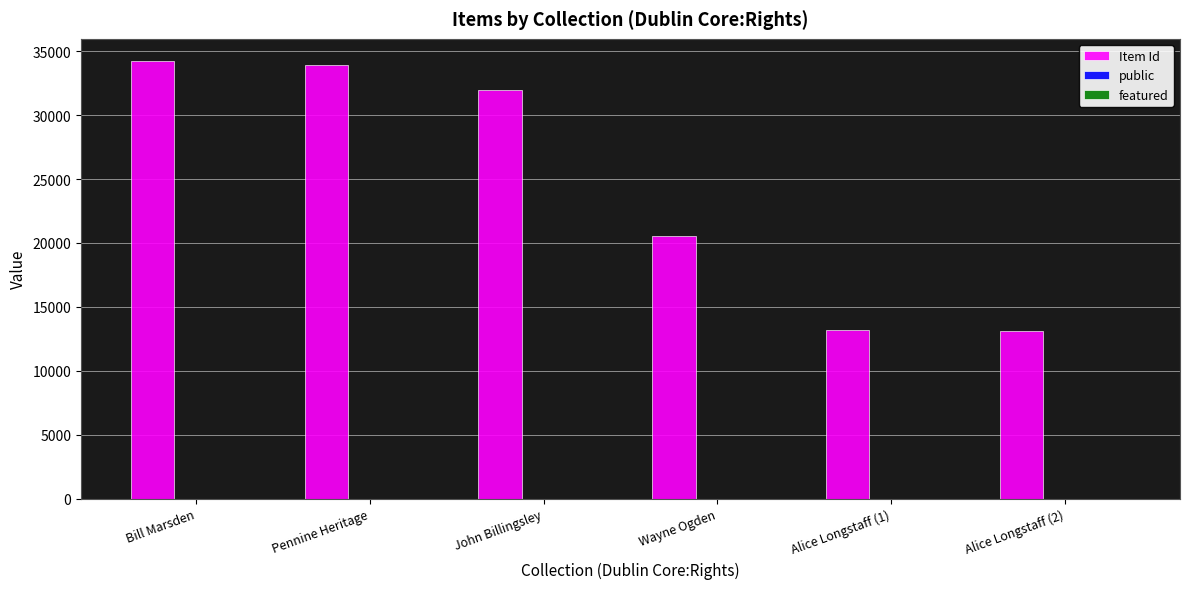

The value of Item Id at Alice Longstaff (1) is 13191. True or false?

True